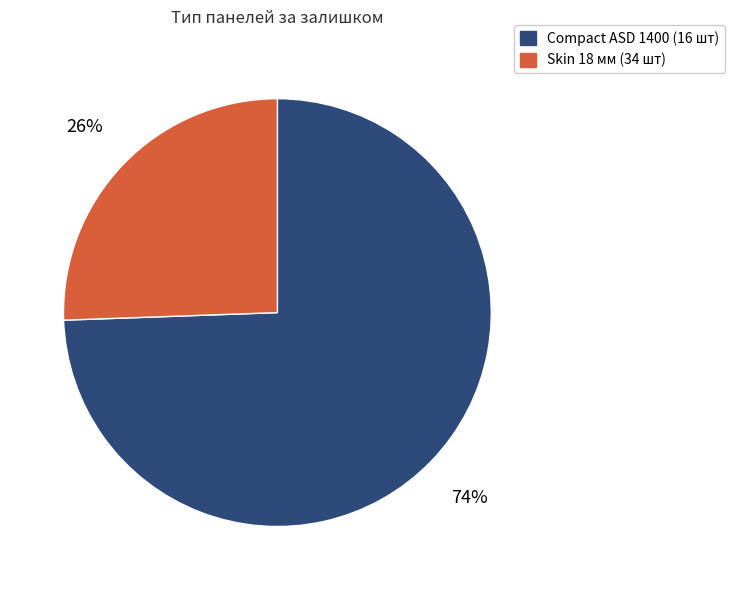

Is the sum of Skin 18 мм (34 шт) and Compact ASD 1400 (16 шт) greater than half?

Yes